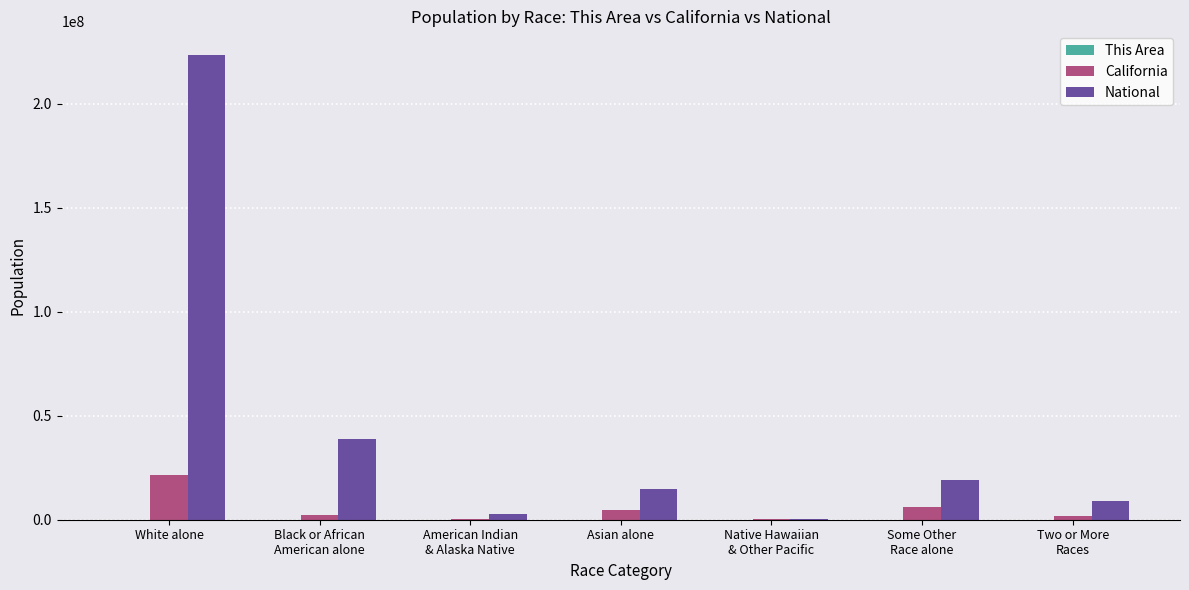

Which series has the largest total across all categories?

National